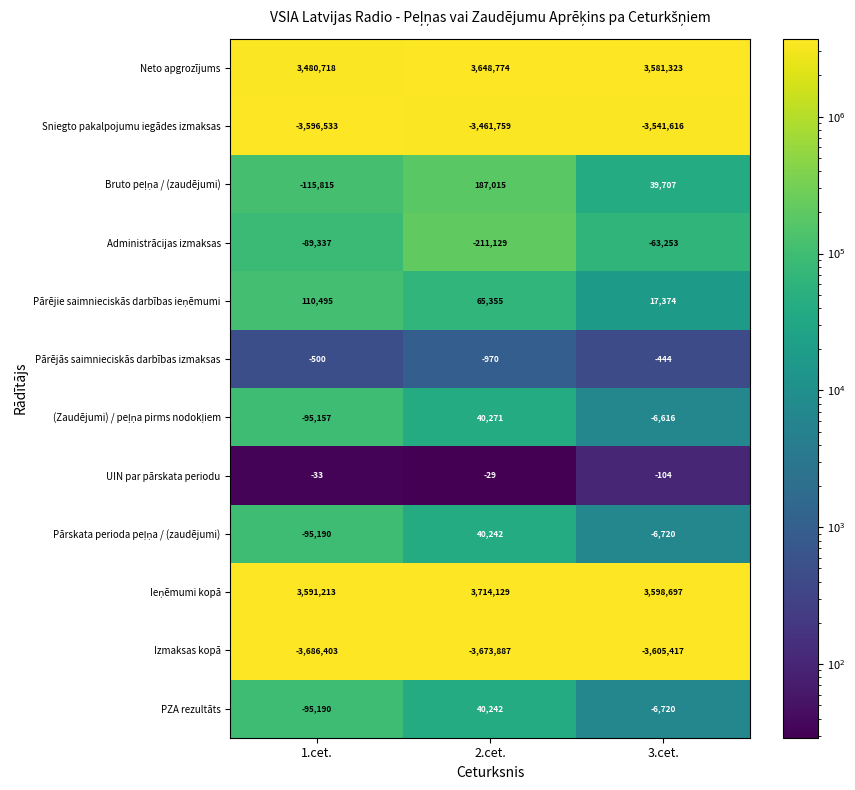

The UIN par pārskata periodu series shows -54 at 1.cet.. True or false?

False